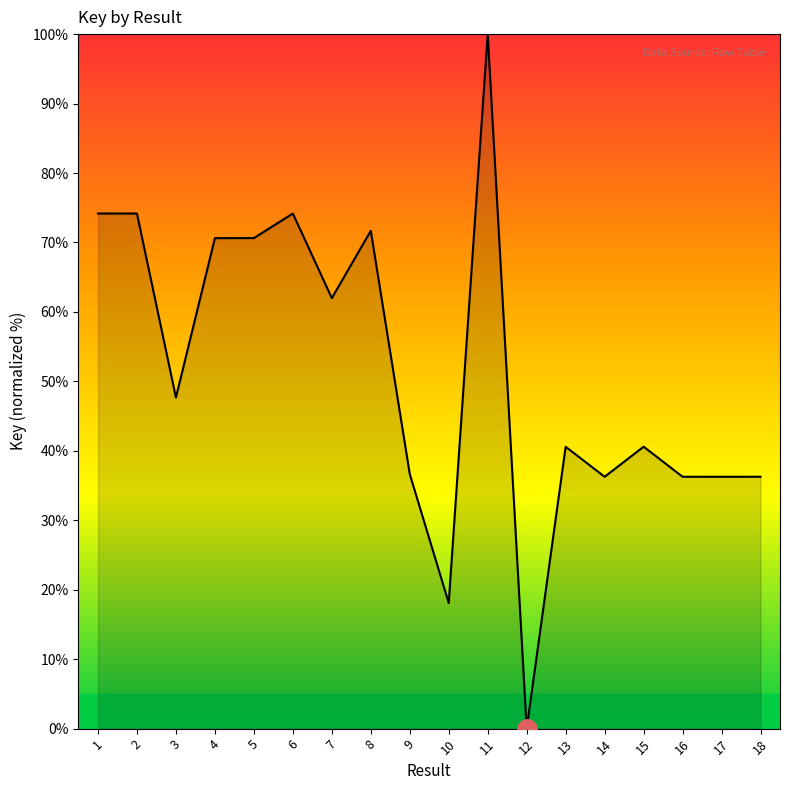

What is the greatest value displayed?

100.0